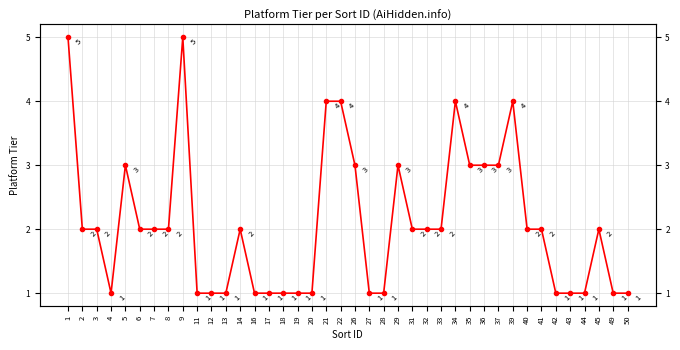

Rank the categories by value from highest to lowest.

1, 9, 21, 22, 34, 39, 5, 26, 29, 35, 36, 37, 2, 3, 6, 7, 8, 14, 31, 32, 33, 40, 41, 45, 4, 11, 12, 13, 16, 17, 18, 19, 20, 27, 28, 42, 43, 44, 49, 50